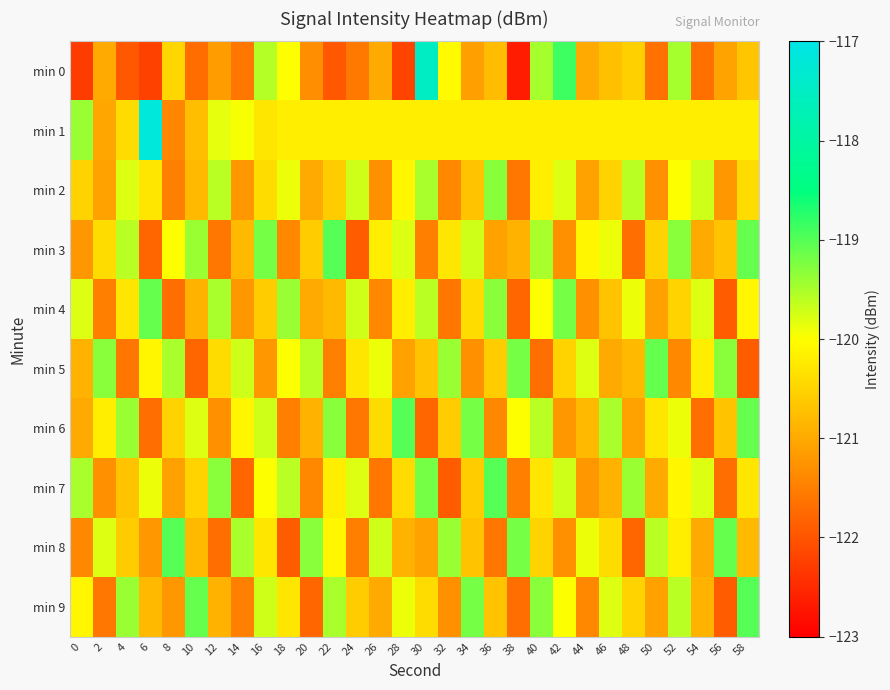

Reading left to right, transcribe all the data shown in this chart.

min 0: 0=-122.3	2=-121.0	4=-122.0	6=-122.2	8=-120.5	10=-121.7	12=-121.2	14=-121.6	16=-119.6	18=-120.0	20=-121.3	22=-121.9	24=-121.6	26=-121.0	28=-122.2	30=-117.5	32=-120.1	34=-121.1	36=-120.8	38=-122.7	40=-119.5	42=-118.9	44=-121.0	46=-120.7	48=-120.6	50=-121.7	52=-119.5	54=-121.7	56=-121.1	58=-120.7
min 1: 0=-119.4	2=-121.1	4=-120.4	6=-117.2	8=-121.4	10=-120.8	12=-119.8	14=-120.0	16=-120.3	18=-120.2	20=-120.2	22=-120.2	24=-120.2	26=-120.2	28=-120.2	30=-120.2	32=-120.2	34=-120.2	36=-120.2	38=-120.2	40=-120.2	42=-120.2	44=-120.2	46=-120.2	48=-120.2	50=-120.2	52=-120.2	54=-120.2	56=-120.2	58=-120.2
min 2: 0=-120.5	2=-121.1	4=-119.8	6=-120.3	8=-121.5	10=-120.8	12=-119.6	14=-121.2	16=-120.4	18=-119.9	20=-121.0	22=-120.6	24=-119.7	26=-121.3	28=-120.1	30=-119.5	32=-121.4	34=-120.7	36=-119.3	38=-121.6	40=-120.2	42=-119.8	44=-121.1	46=-120.5	48=-119.6	50=-121.3	52=-120.0	54=-119.7	56=-121.2	58=-120.4
min 3: 0=-121.2	2=-120.4	4=-119.6	6=-121.8	8=-120.0	10=-119.4	12=-121.6	14=-120.8	16=-119.2	18=-121.4	20=-120.6	22=-119.0	24=-121.9	26=-120.2	28=-119.8	30=-121.5	32=-120.3	34=-119.7	36=-121.1	38=-120.9	40=-119.5	42=-121.3	44=-120.1	46=-119.9	48=-121.7	50=-120.5	52=-119.3	54=-121.0	56=-120.7	58=-119.1
min 4: 0=-119.8	2=-121.5	4=-120.3	6=-119.1	8=-121.7	10=-120.9	12=-119.5	14=-121.2	16=-120.6	18=-119.4	20=-121.0	22=-120.8	24=-119.7	26=-121.4	28=-120.2	30=-119.6	32=-121.6	34=-120.4	36=-119.3	38=-121.8	40=-120.0	42=-119.2	44=-121.3	46=-120.7	48=-119.9	50=-121.1	52=-120.5	54=-119.8	56=-121.9	58=-120.1
min 5: 0=-120.9	2=-119.3	4=-121.6	6=-120.1	8=-119.5	10=-121.8	12=-120.4	14=-119.7	16=-121.2	18=-120.0	20=-119.6	22=-121.5	24=-120.3	26=-119.9	28=-121.1	30=-120.7	32=-119.4	34=-121.3	36=-120.6	38=-119.2	40=-121.7	42=-120.5	44=-119.8	46=-121.0	48=-120.8	50=-119.1	52=-121.4	54=-120.2	56=-119.3	58=-121.9
min 6: 0=-121.0	2=-120.2	4=-119.4	6=-121.7	8=-120.5	10=-119.8	12=-121.3	14=-120.1	16=-119.7	18=-121.5	20=-120.9	22=-119.3	24=-121.6	26=-120.4	28=-119.0	30=-121.8	32=-120.6	34=-119.2	36=-121.4	38=-120.0	40=-119.6	42=-121.2	44=-120.8	46=-119.5	48=-121.1	50=-120.3	52=-119.9	54=-121.7	56=-120.7	58=-119.1
min 7: 0=-119.5	2=-121.3	4=-120.7	6=-119.9	8=-121.1	10=-120.5	12=-119.3	14=-121.8	16=-120.0	18=-119.6	20=-121.4	22=-120.2	24=-119.8	26=-121.6	28=-120.4	30=-119.2	32=-121.9	34=-120.6	36=-119.0	38=-121.5	40=-120.3	42=-119.7	44=-121.2	46=-120.9	48=-119.4	50=-121.0	52=-120.1	54=-119.8	56=-121.7	58=-120.3
min 8: 0=-121.4	2=-119.8	4=-120.6	6=-121.2	8=-119.0	10=-120.8	12=-121.7	14=-119.5	16=-120.3	18=-121.9	20=-119.3	22=-120.1	24=-121.5	26=-119.7	28=-120.9	30=-121.1	32=-119.4	34=-120.7	36=-121.6	38=-119.2	40=-120.5	42=-121.3	44=-119.9	46=-120.4	48=-121.8	50=-119.6	52=-120.2	54=-121.0	56=-119.1	58=-120.8
min 9: 0=-120.1	2=-121.6	4=-119.4	6=-120.8	8=-121.2	10=-119.1	12=-120.9	14=-121.5	16=-119.7	18=-120.3	20=-121.8	22=-119.5	24=-120.6	26=-121.0	28=-119.9	30=-120.4	32=-121.3	34=-119.2	36=-120.7	38=-121.7	40=-119.3	42=-120.0	44=-121.4	46=-119.8	48=-120.5	50=-121.1	52=-119.6	54=-120.9	56=-121.9	58=-119.0